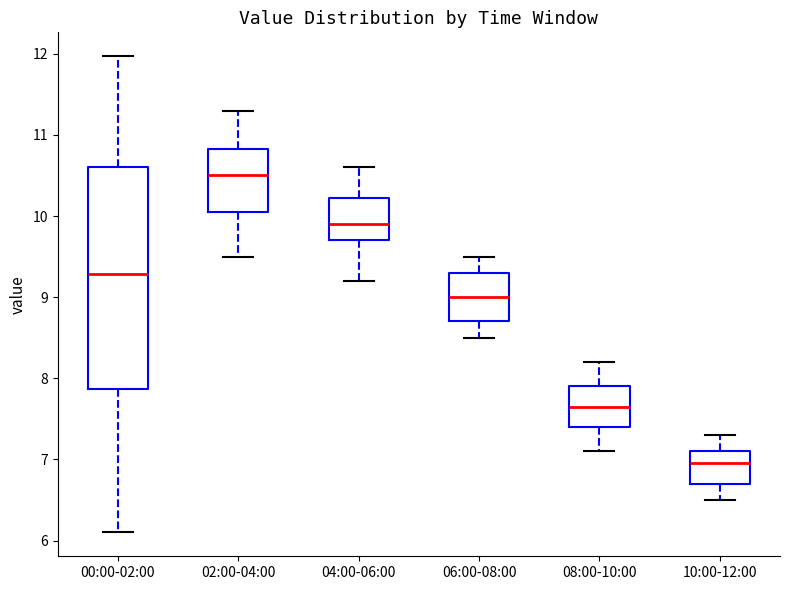

Which box is the tallest, from its lower edge to its upper edge?

00:00-02:00